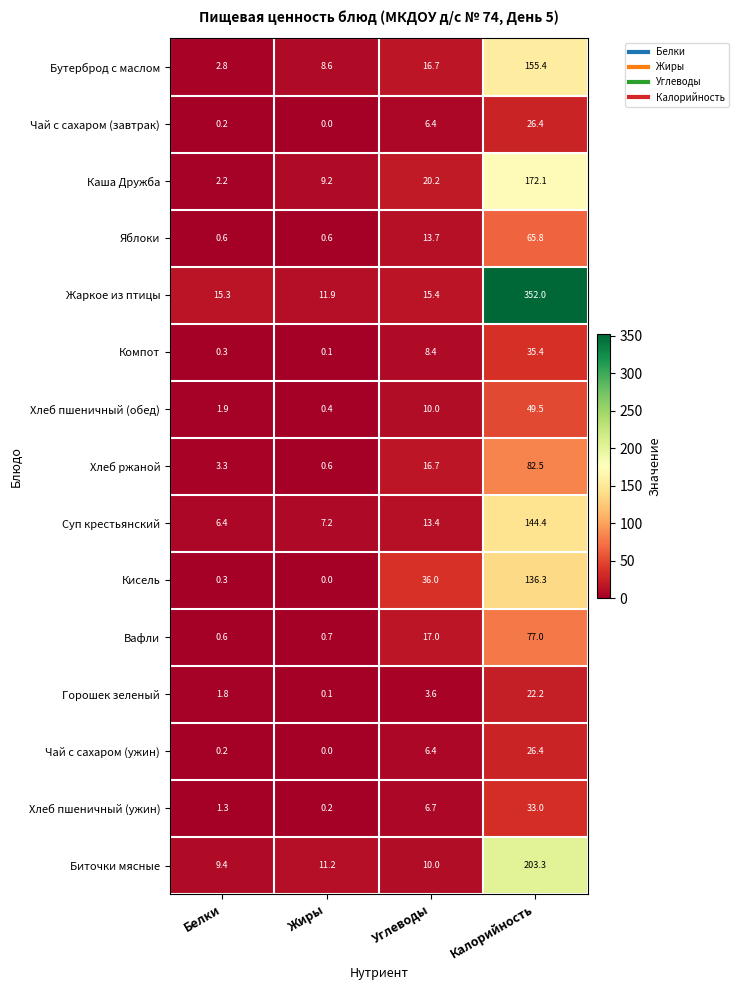

Which series has the largest range (max minus min)?

Жаркое из птицы